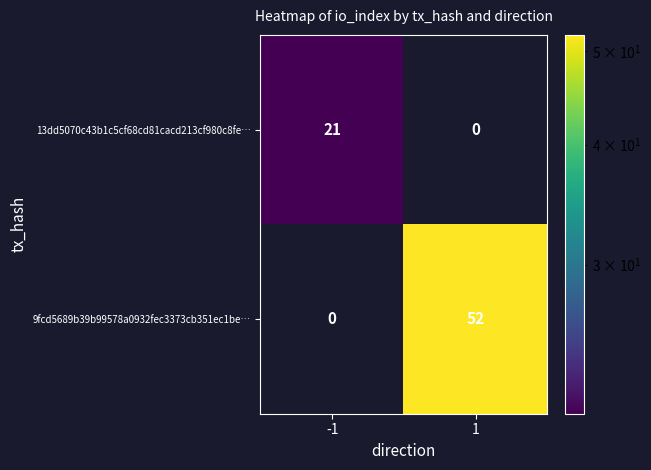

At which category is the sum across all series the highest?

1